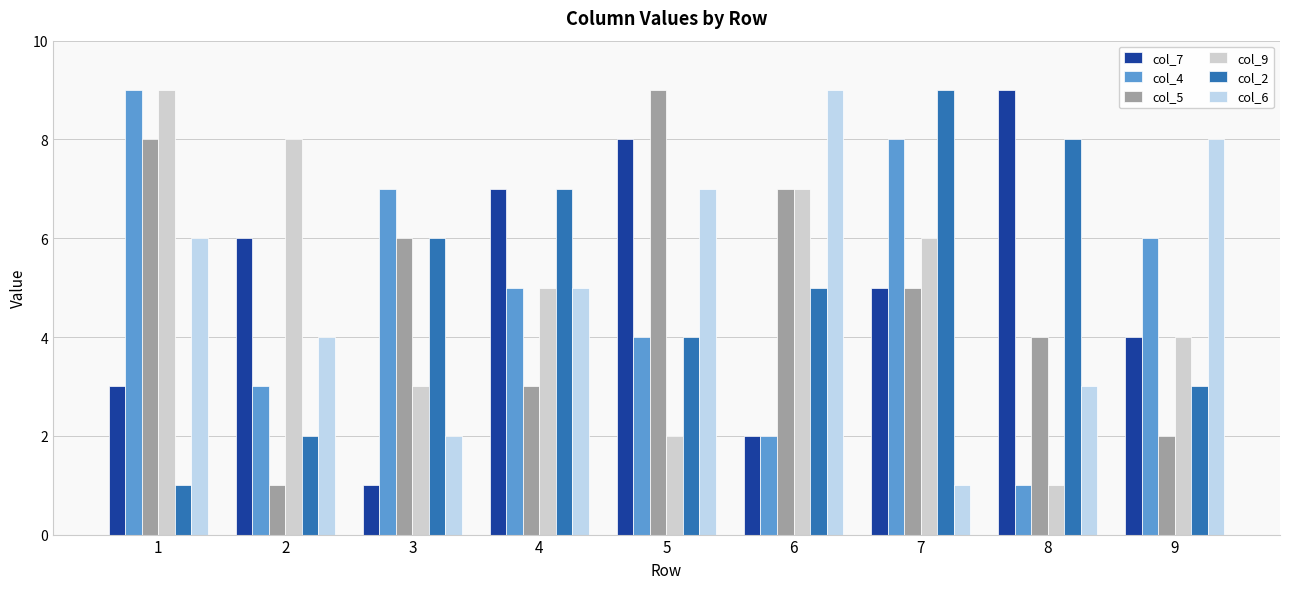

Reading left to right, transcribe all the data shown in this chart.

col_7: 1=3	2=6	3=1	4=7	5=8	6=2	7=5	8=9	9=4
col_4: 1=9	2=3	3=7	4=5	5=4	6=2	7=8	8=1	9=6
col_5: 1=8	2=1	3=6	4=3	5=9	6=7	7=5	8=4	9=2
col_9: 1=9	2=8	3=3	4=5	5=2	6=7	7=6	8=1	9=4
col_2: 1=1	2=2	3=6	4=7	5=4	6=5	7=9	8=8	9=3
col_6: 1=6	2=4	3=2	4=5	5=7	6=9	7=1	8=3	9=8